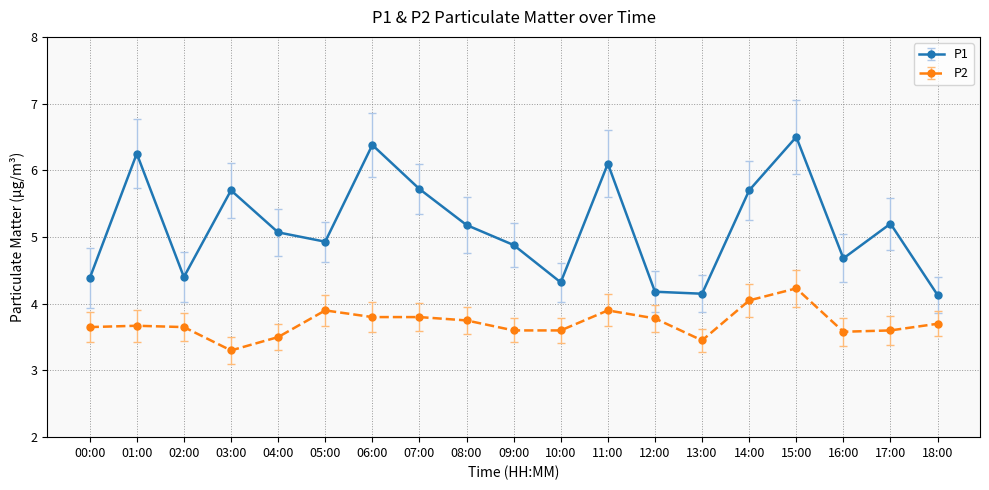

True or false: P2 has a value of 1.2 at 10:00.

False